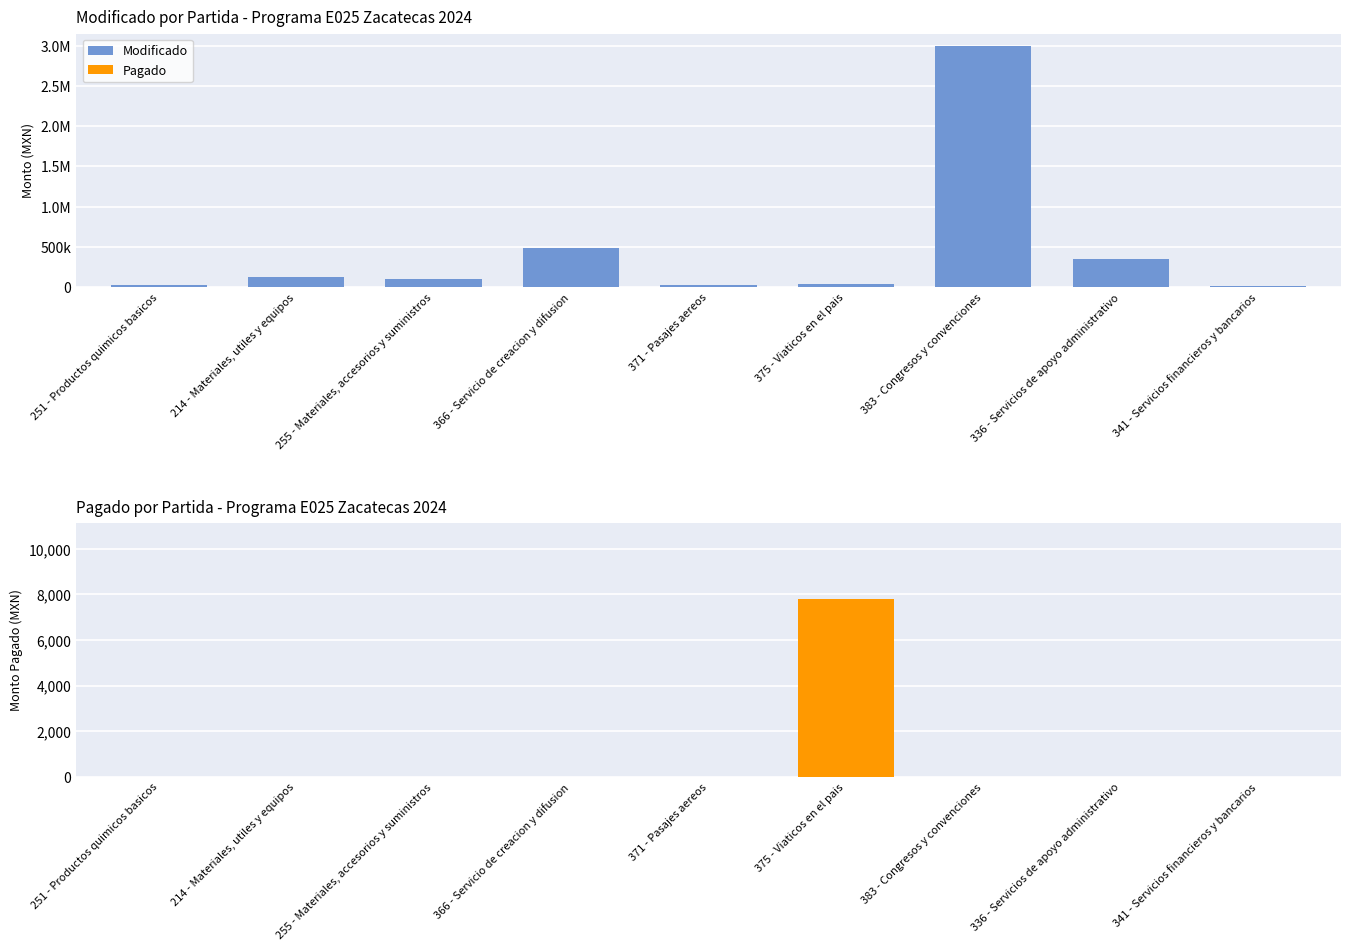

What is the label of the 8th bar from the right?

214 - Materiales, utiles y equipos